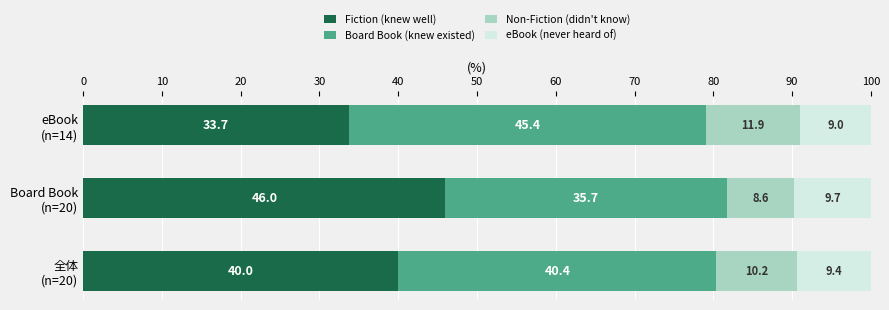

What is the maximum value for Fiction (knew well)?

46.0